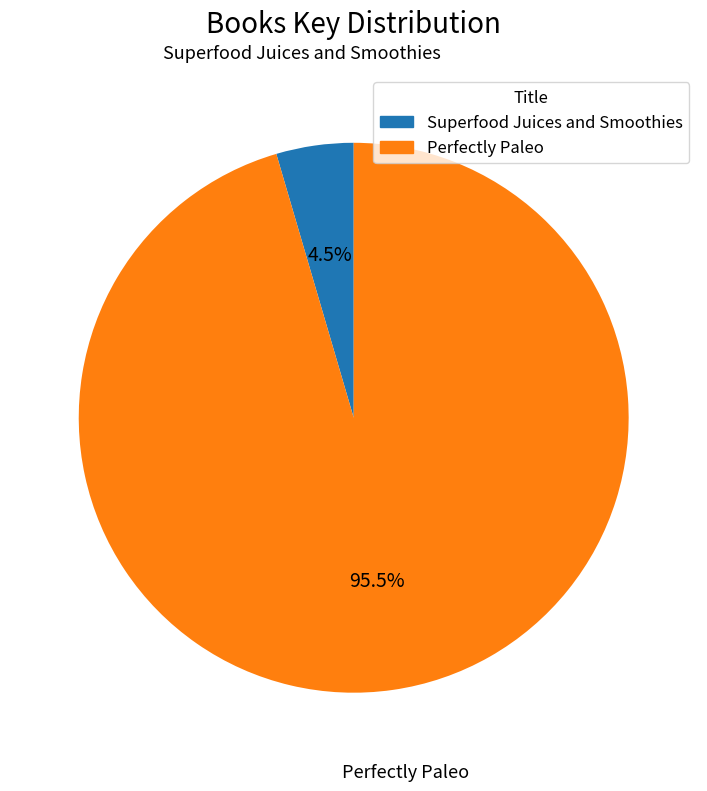

To the nearest percent, what is the difference between the Perfectly Paleo and Superfood Juices and Smoothies slice percentages?

91%